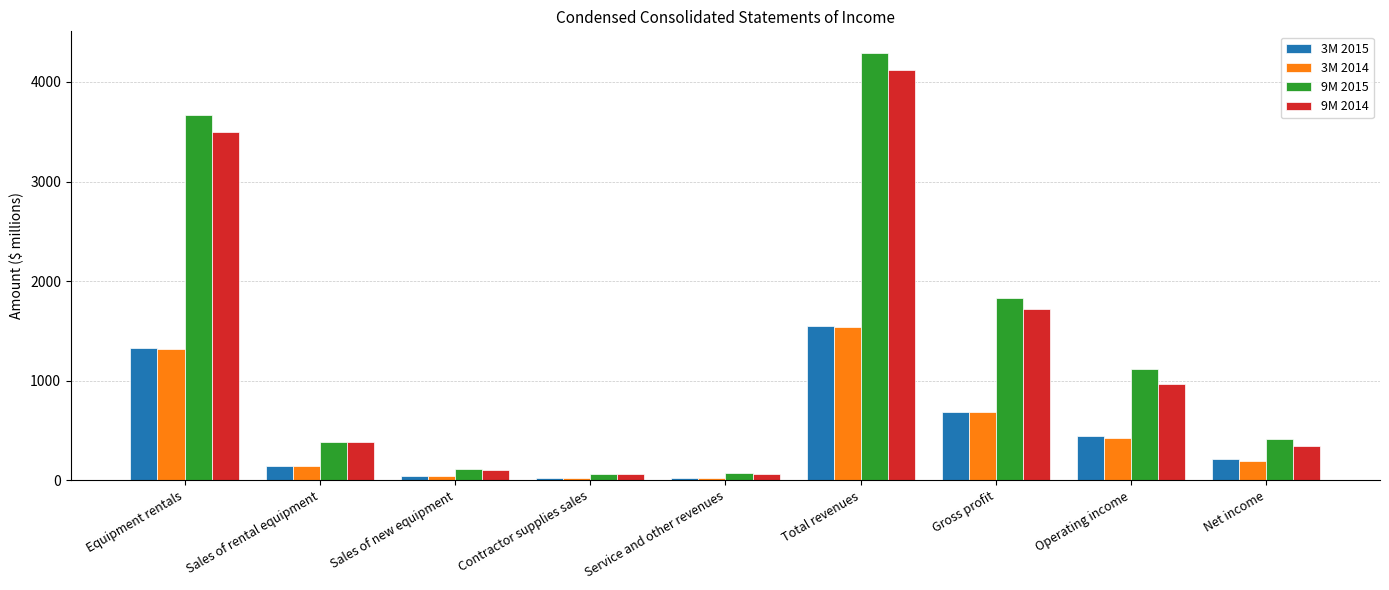

What position from the right is Contractor supplies sales?

6